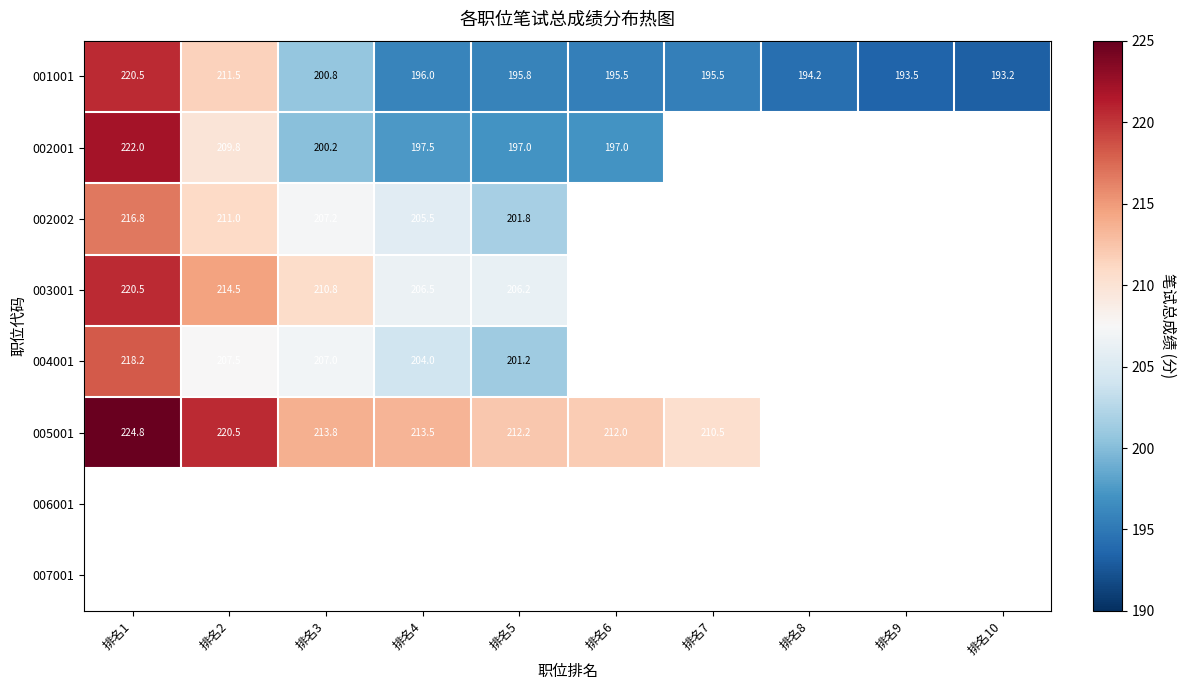

The value of 003001 at 排名2 is 214.5. True or false?

True